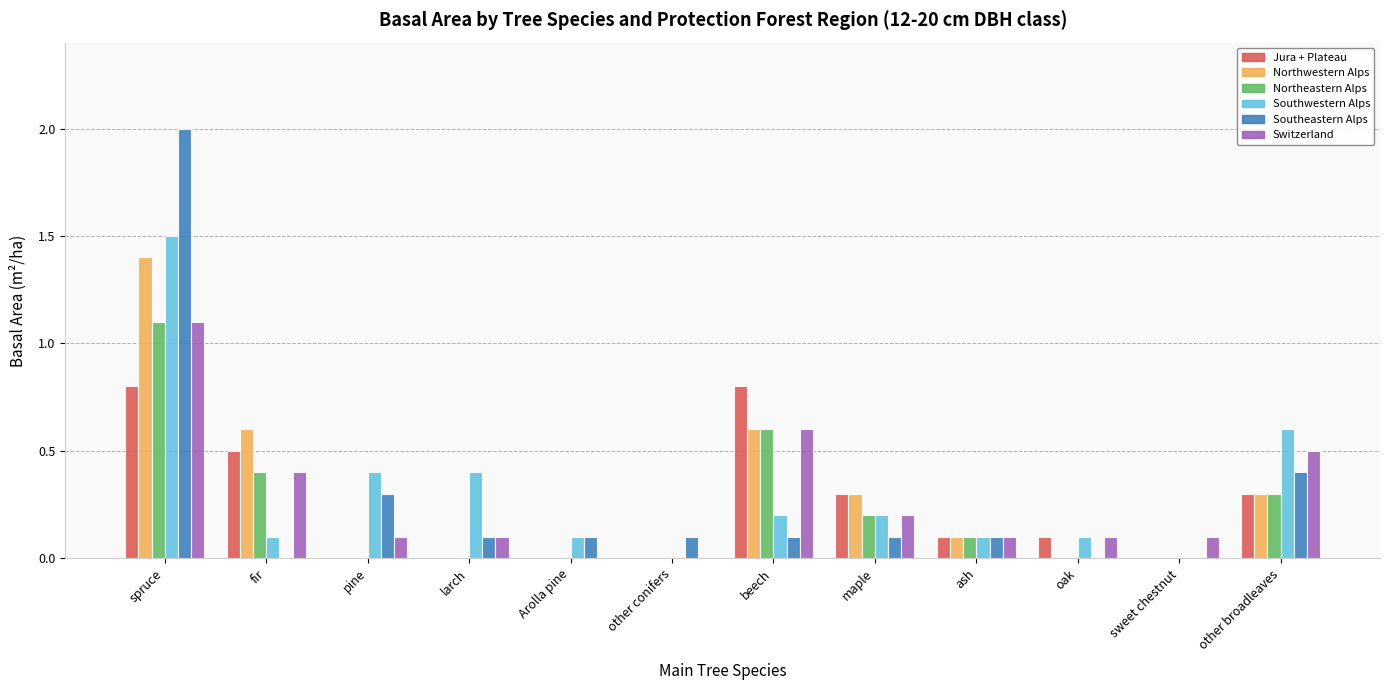

Which series has the largest range (max minus min)?

Southeastern Alps